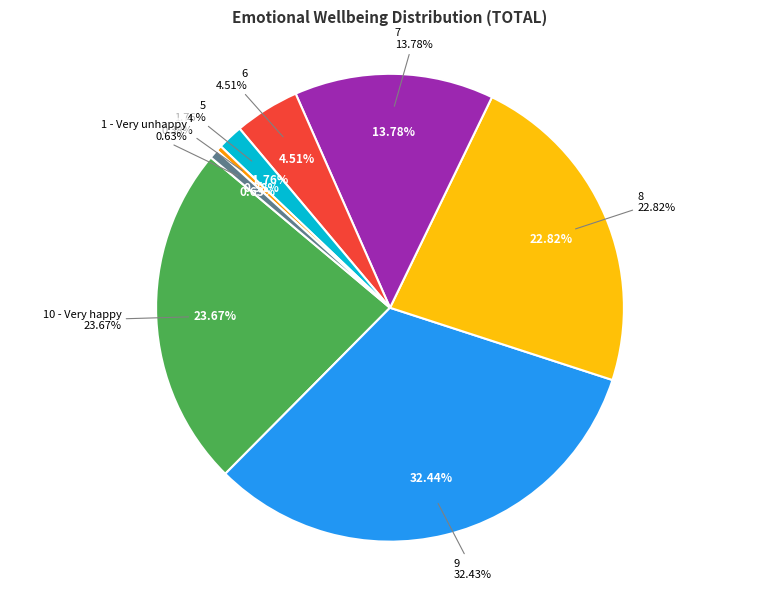

Which slice is the smallest?

4